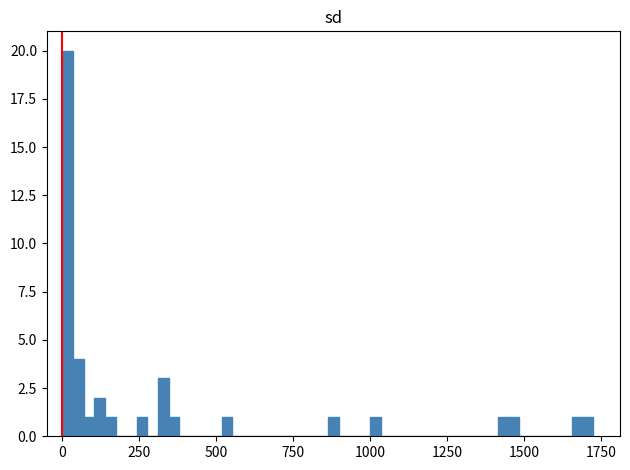

Around what value on the x-axis is the tallest bar? Give the approximate position of its centre, as read against the axis.

0